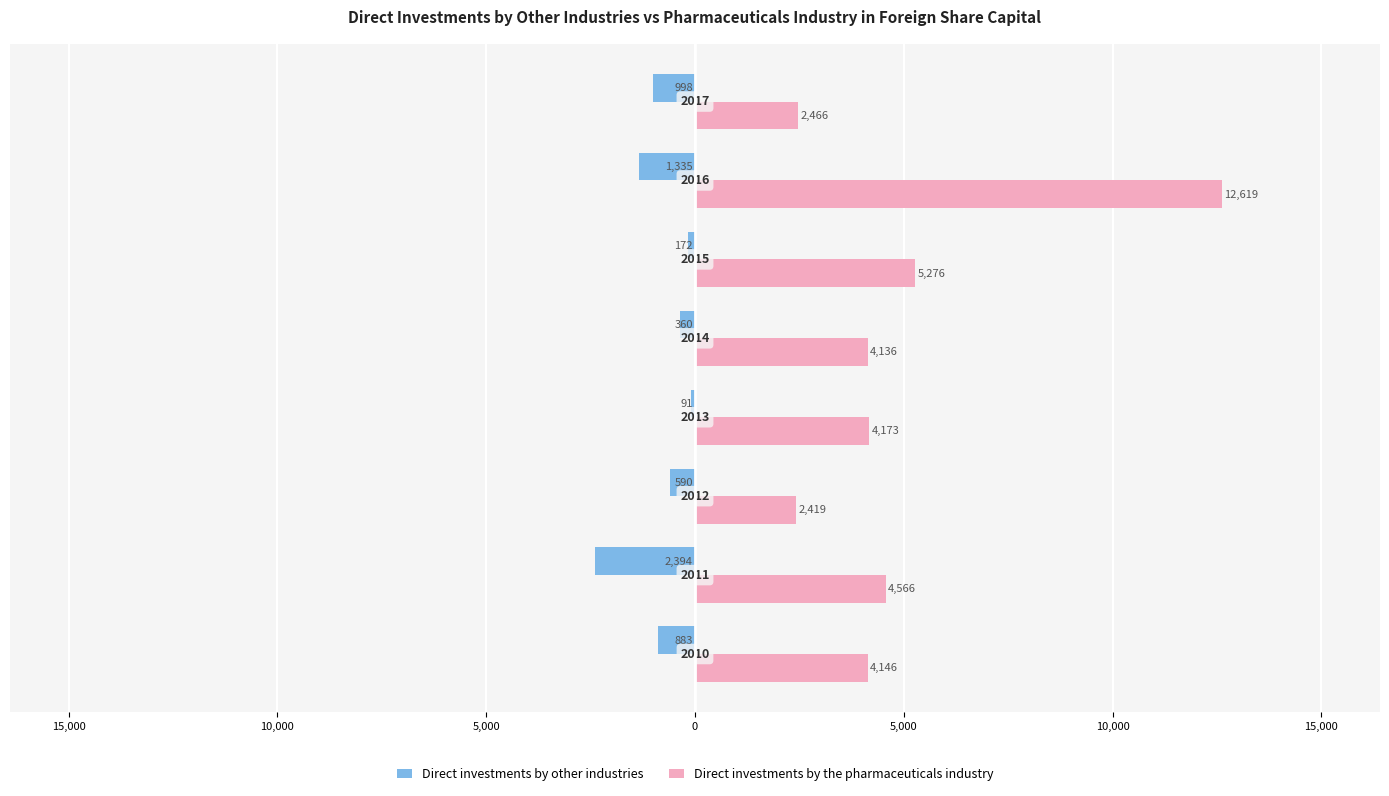

What are all the series names shown in the legend?

Direct investments by other industries, Direct investments by the pharmaceuticals industry